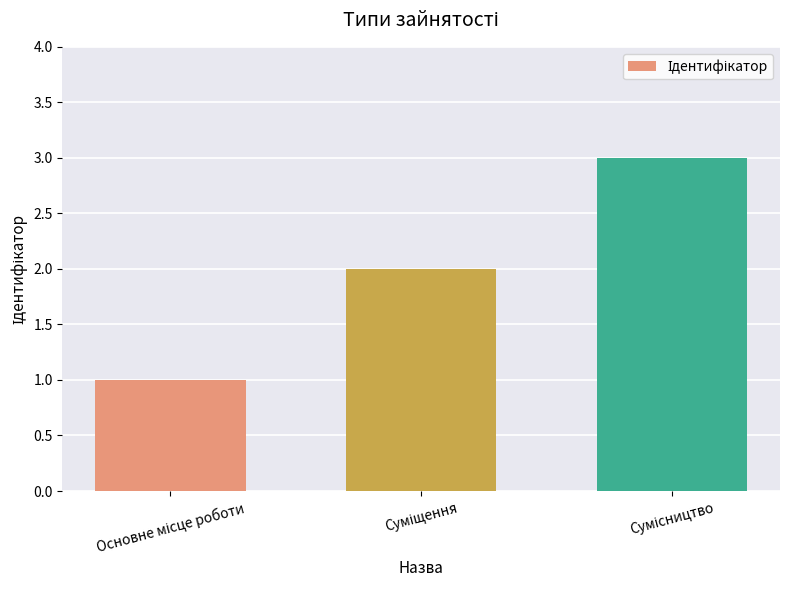

What is the difference between the maximum and second lowest values?

1